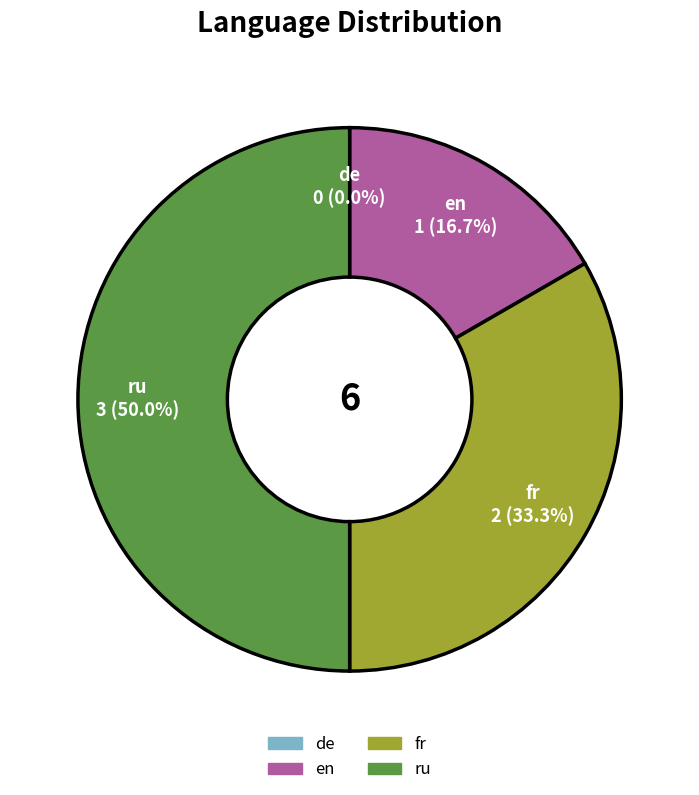

What is the total percentage of fr and en?

50.0%